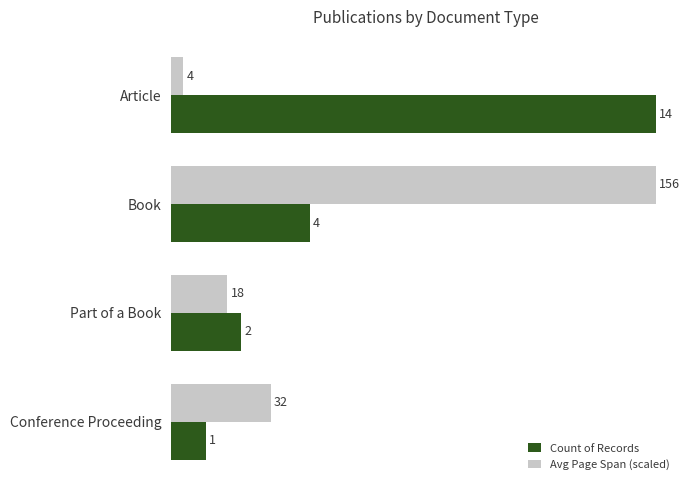

Which category has the highest value in the Count of Records series?

Article